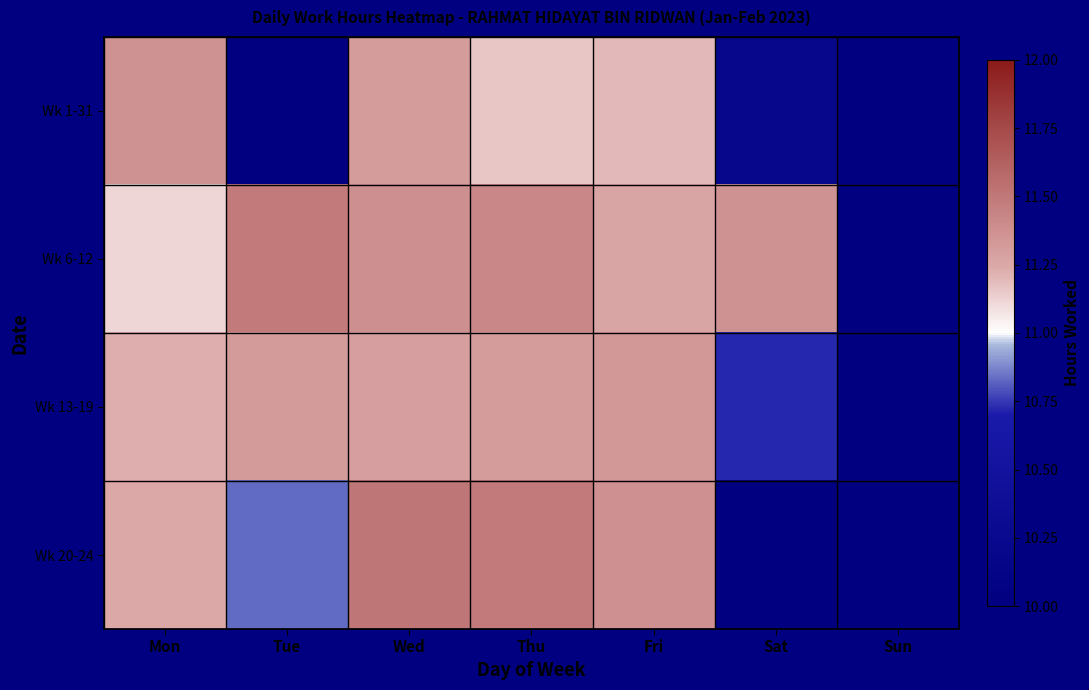

Which series changed the most between Thu and Fri?

Wk 6-12